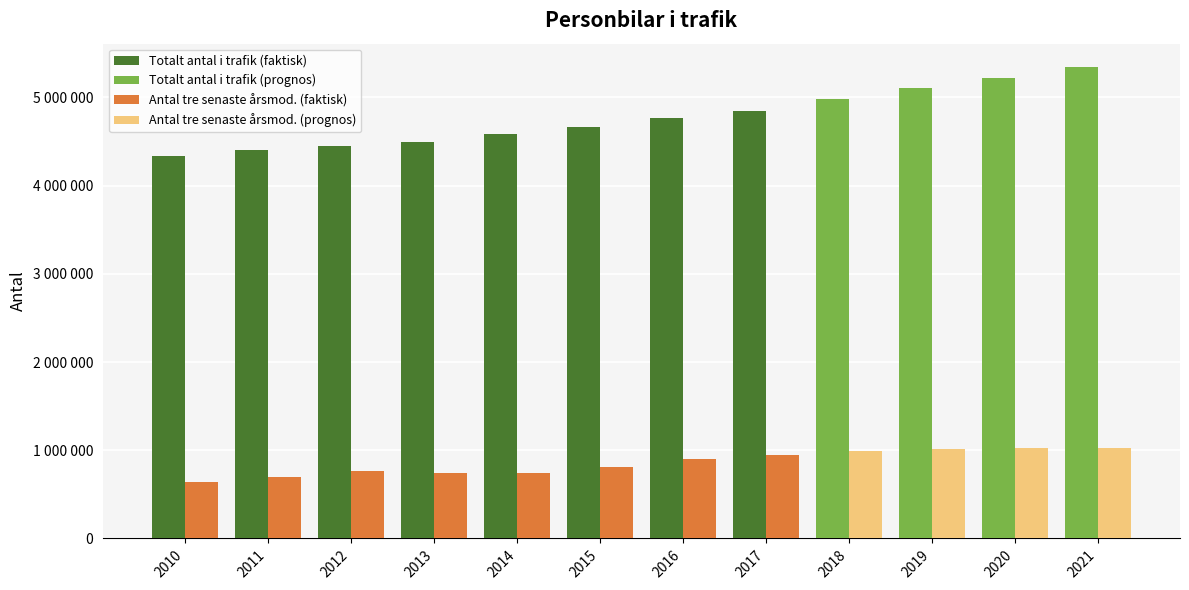

What is the highest value of the Antal av de tre senaste årsmodellerna series?

1027328